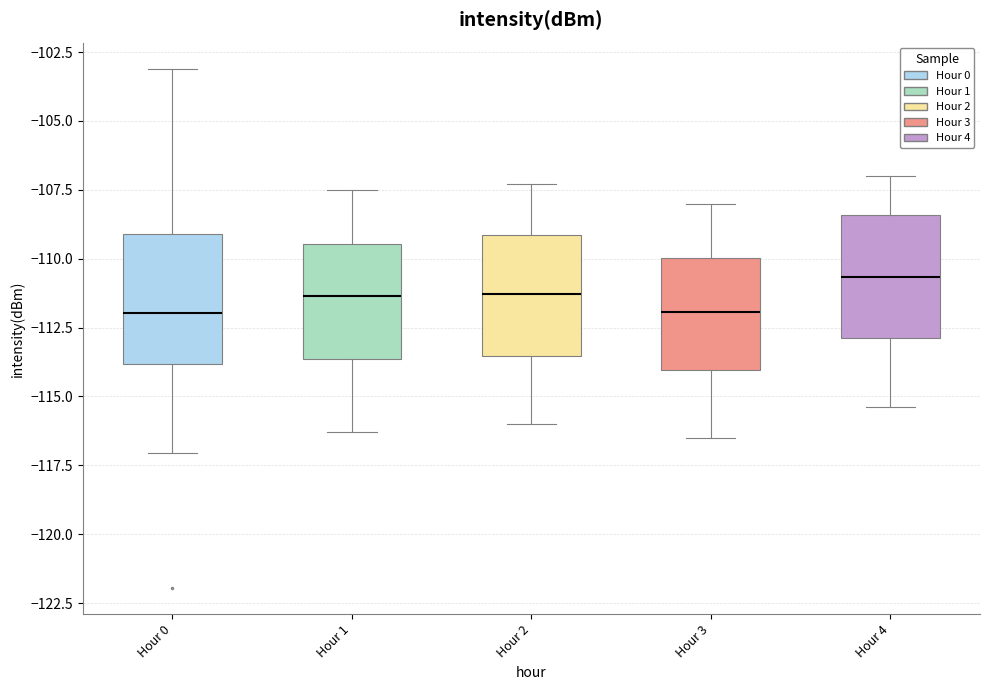

Reading left to right, transcribe this box plot: for each box, give where its median line is, the range the box spans, and where its two whiskers end, as read against the y-axis. The values are not printed on the chart, so give them approximately, as read against the axis.

Hour 0: median -112.0, box -114.0 to -109.0, whiskers -117.0 to -103.0
Hour 1: median -111.5, box -113.5 to -109.5, whiskers -116.5 to -107.5
Hour 2: median -111.5, box -113.5 to -109.0, whiskers -116.0 to -107.5
Hour 3: median -112.0, box -114.0 to -110.0, whiskers -116.5 to -108.0
Hour 4: median -110.5, box -113.0 to -108.5, whiskers -115.5 to -107.0